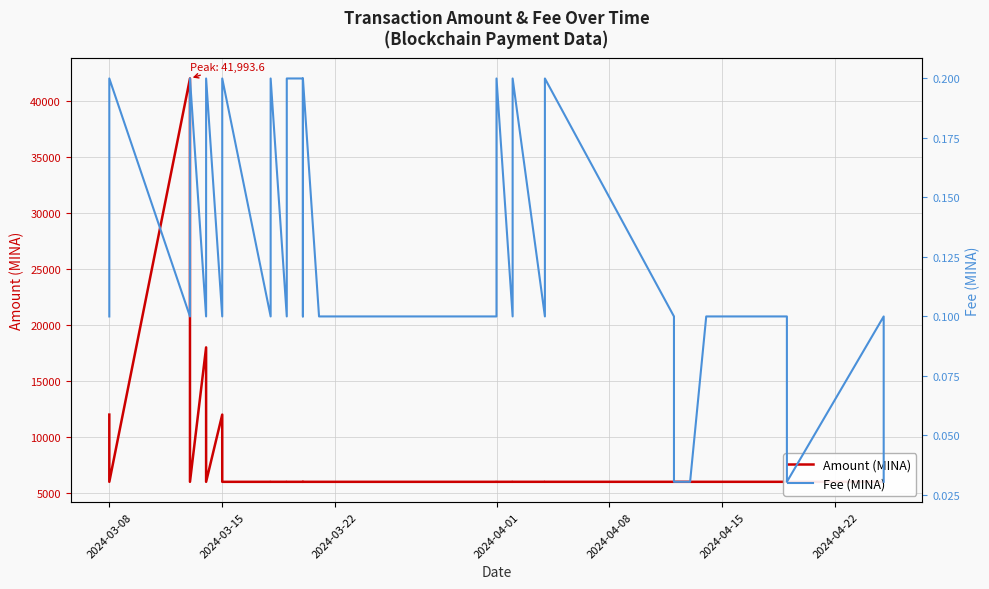

True or false: Fee (MINA) and Amount (MINA) intersect in this chart.

False